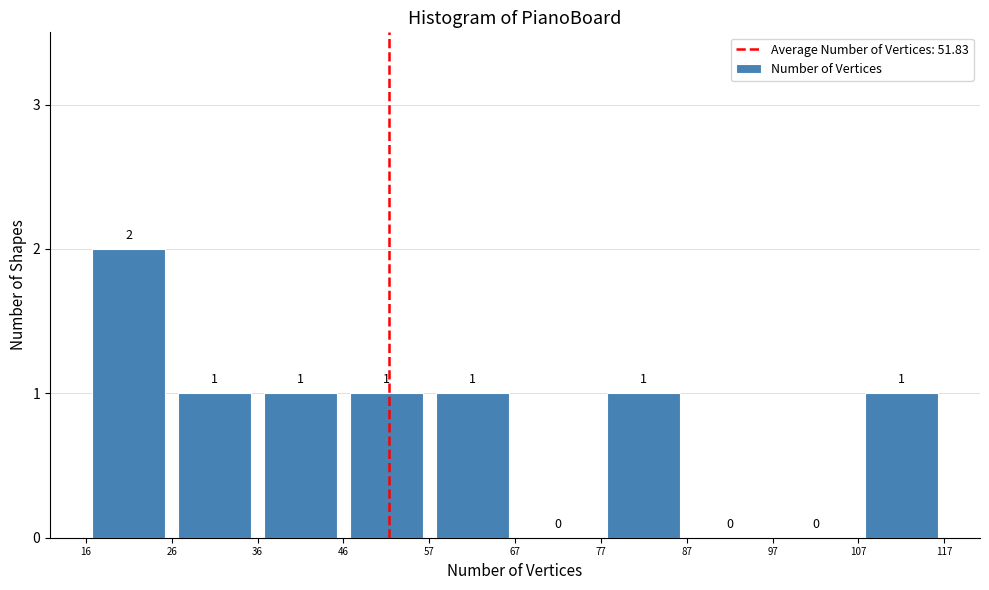

Which range on the x-axis has the tallest bar?

16 to 26